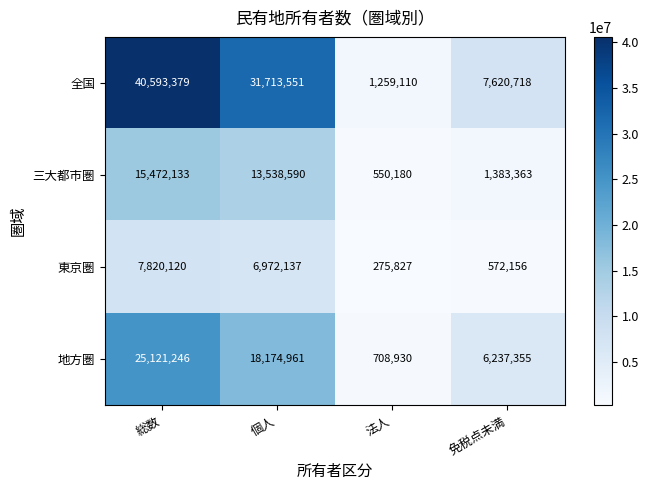

The value of 東京圏 at 総数 is 7820120. True or false?

True